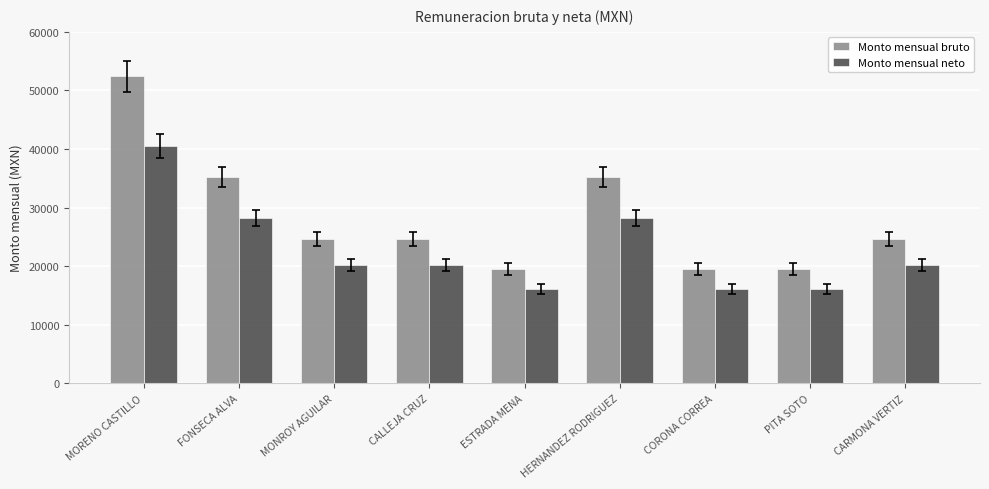

True or false: Monto mensual bruto has a value of 35248 at FONSECA ALVA.

True